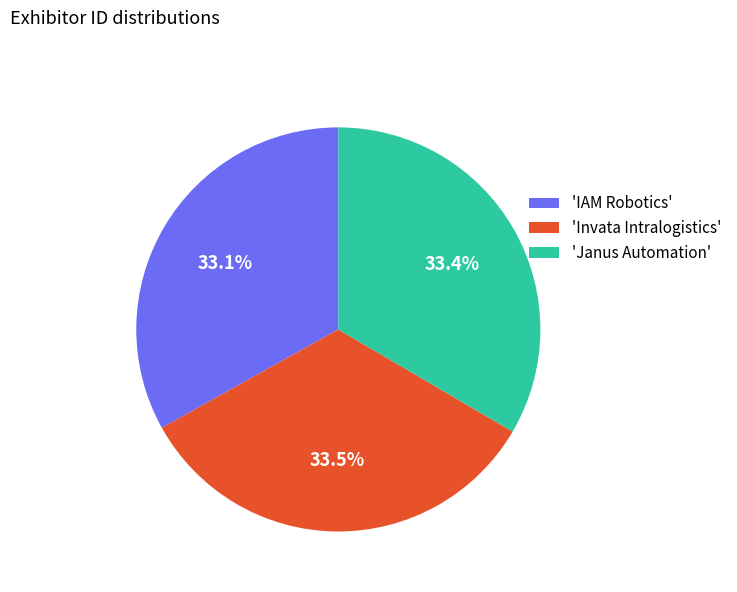

What is the ratio of the value at 'Invata Intralogistics' to the value at 'Janus Automation'?

1.0